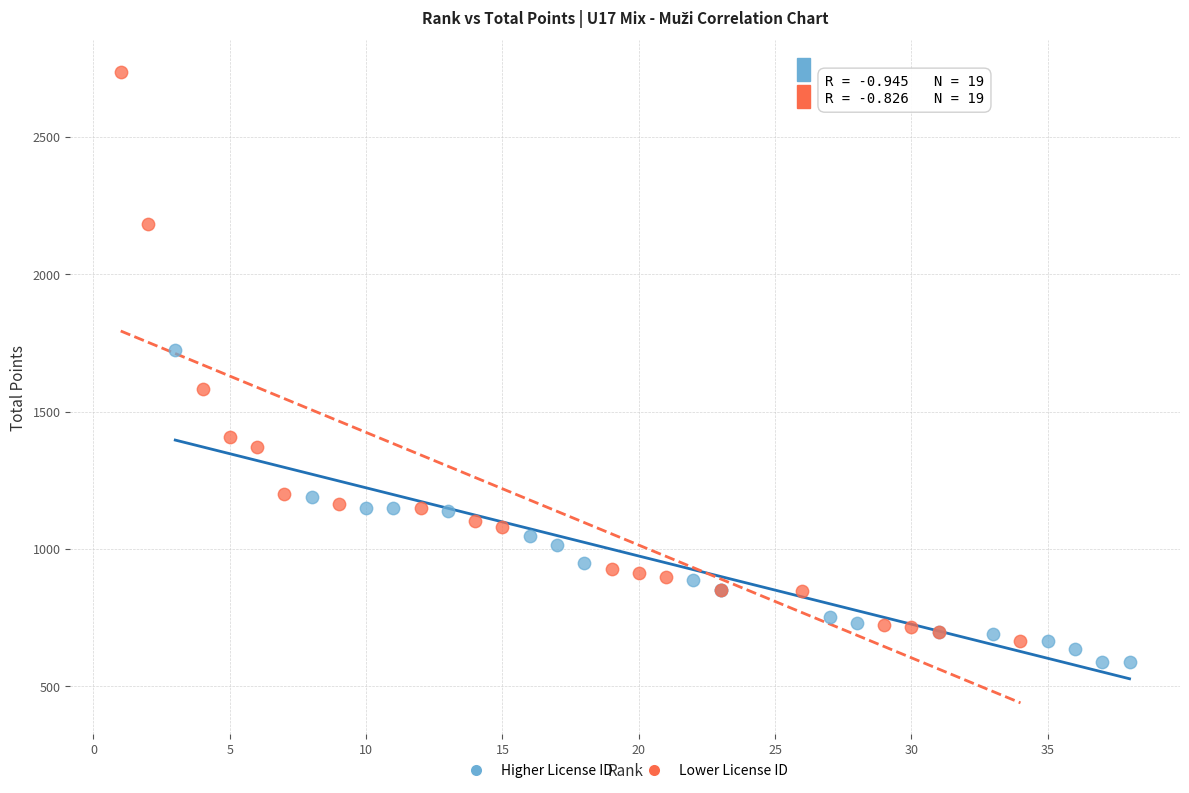

Which series reaches the minimum Y coordinate?

Higher License ID